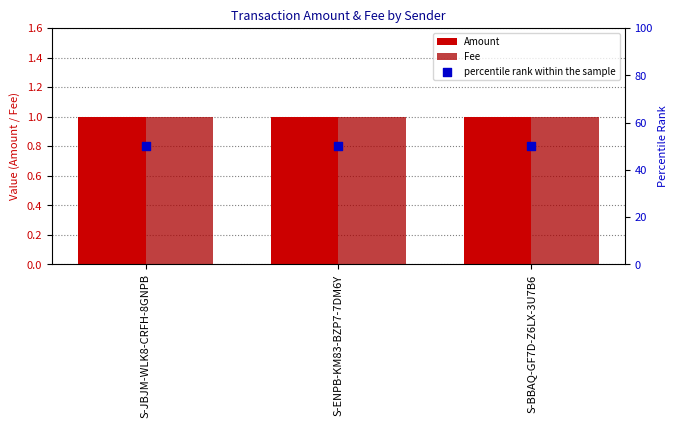

Which series contains the highest Y value?

percentile rank within the sample